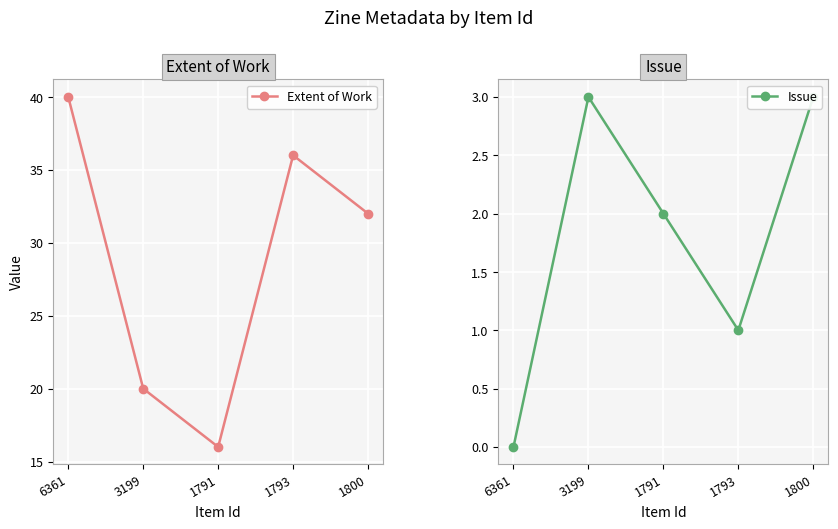

In Issue, how many points are lower than both neighbors (excluding endpoints)?

1